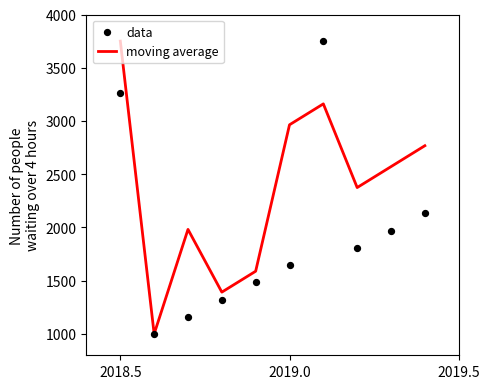

At how many categories does at least one series exceed 1336?

9